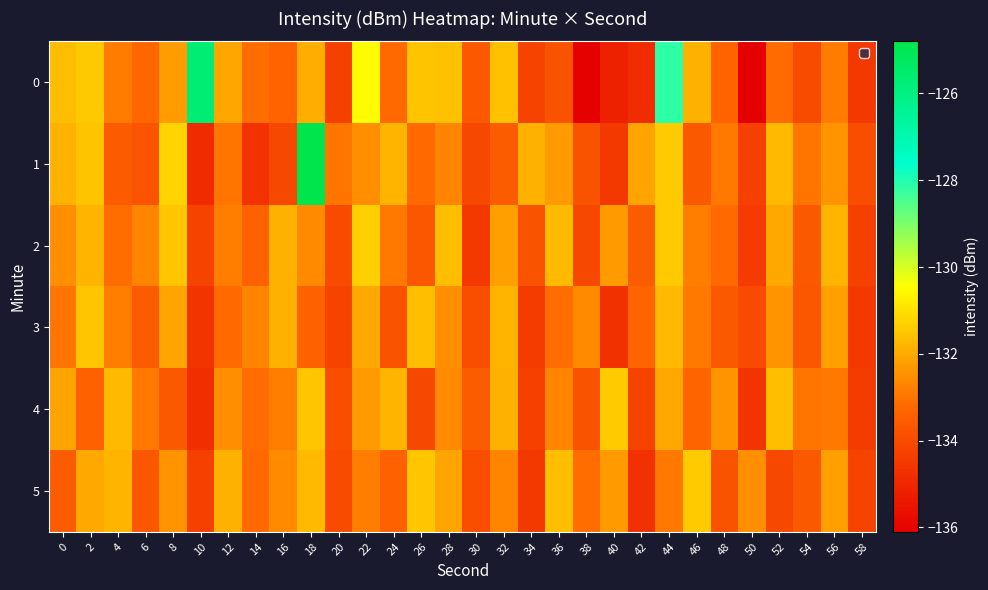

Count the number of data series in this chart.

6